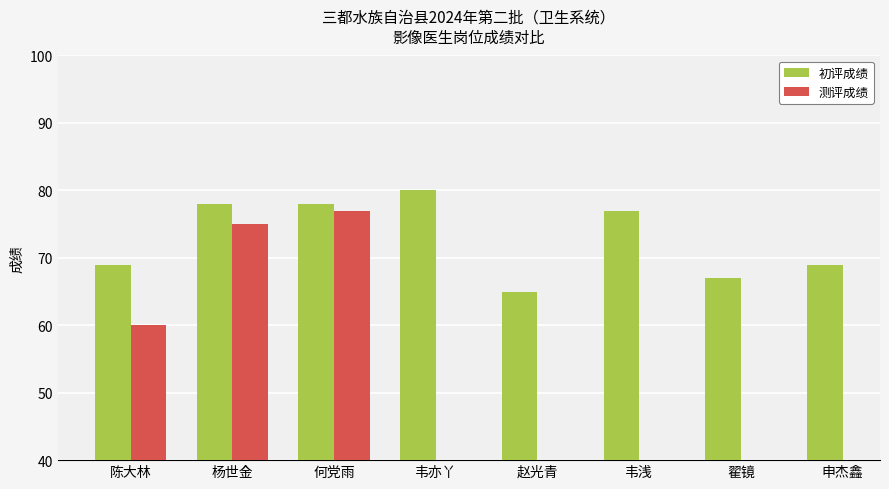

Which category has the lowest value in the 测评成绩 series?

陈大林